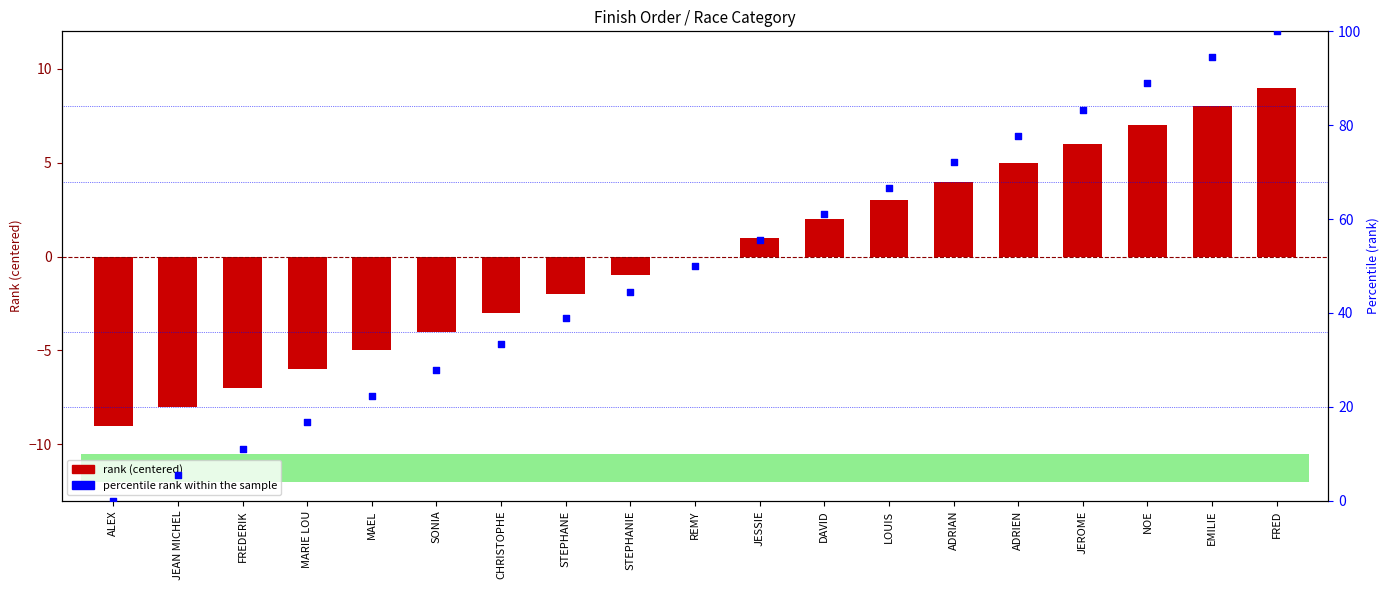

Which series reaches the minimum Y coordinate?

rank (centered)